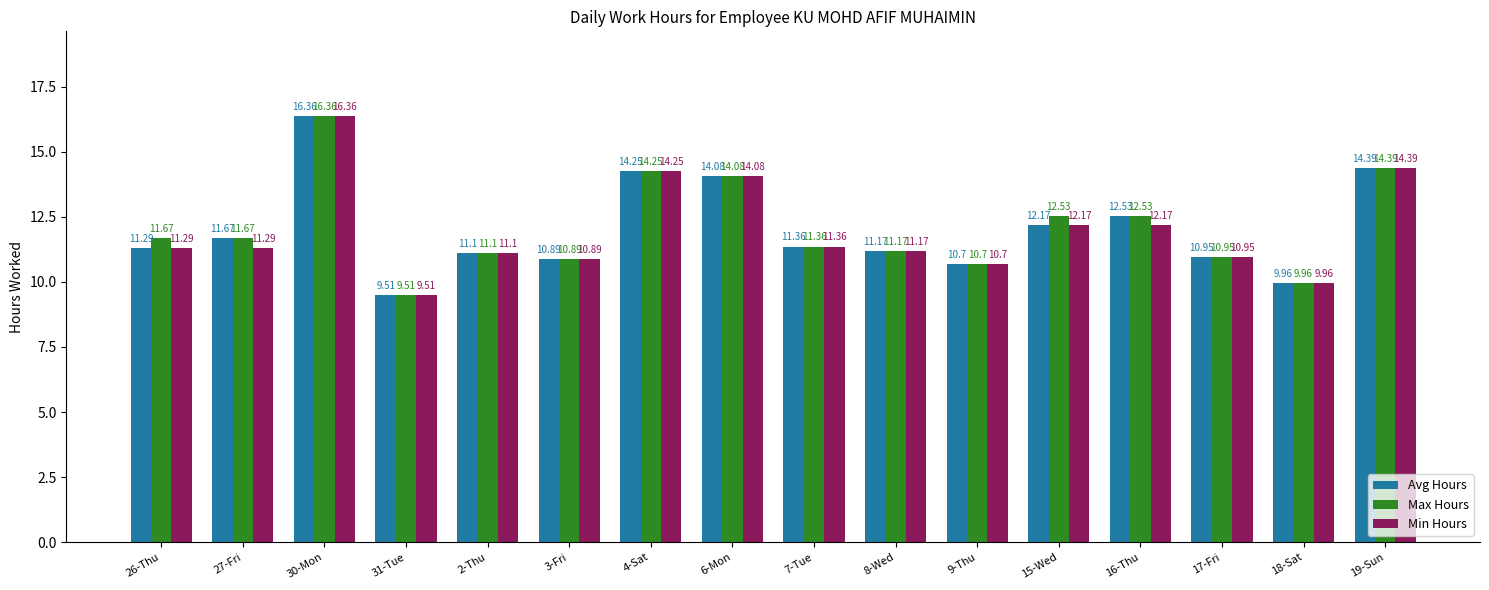

What is the average value of the Max Hours series?

12.1